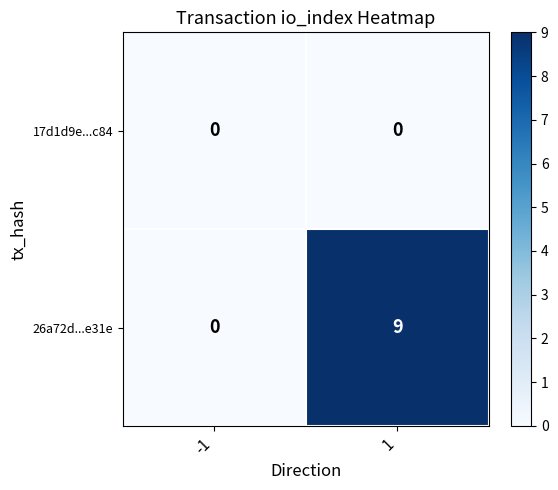

What is the difference between the highest and lowest values at 1?

9